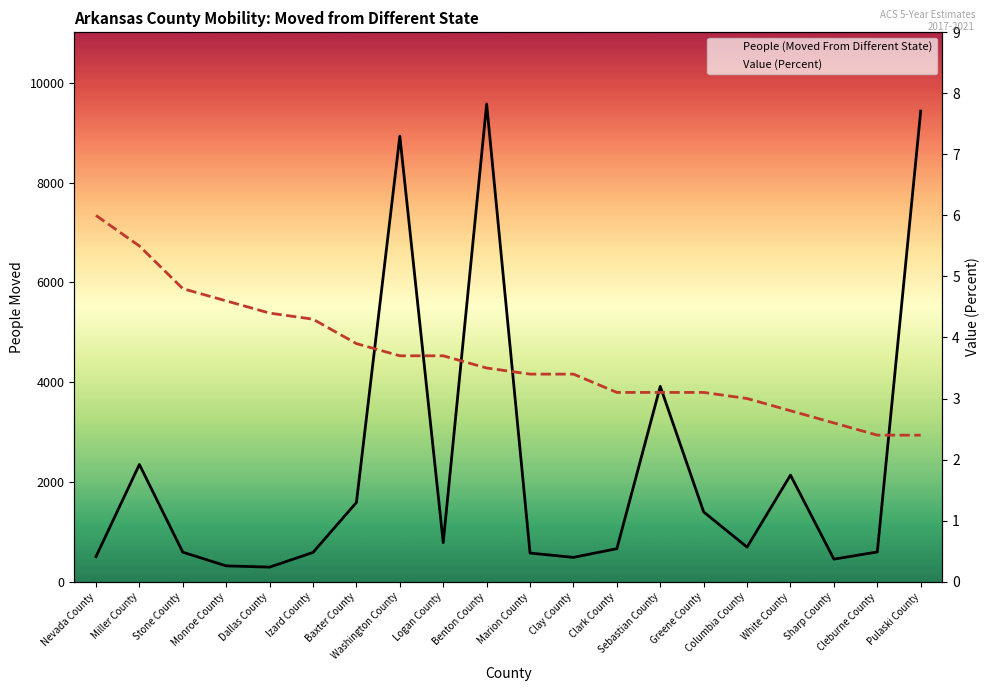

Which series has the largest total across all categories?

People (Moved From Different State)